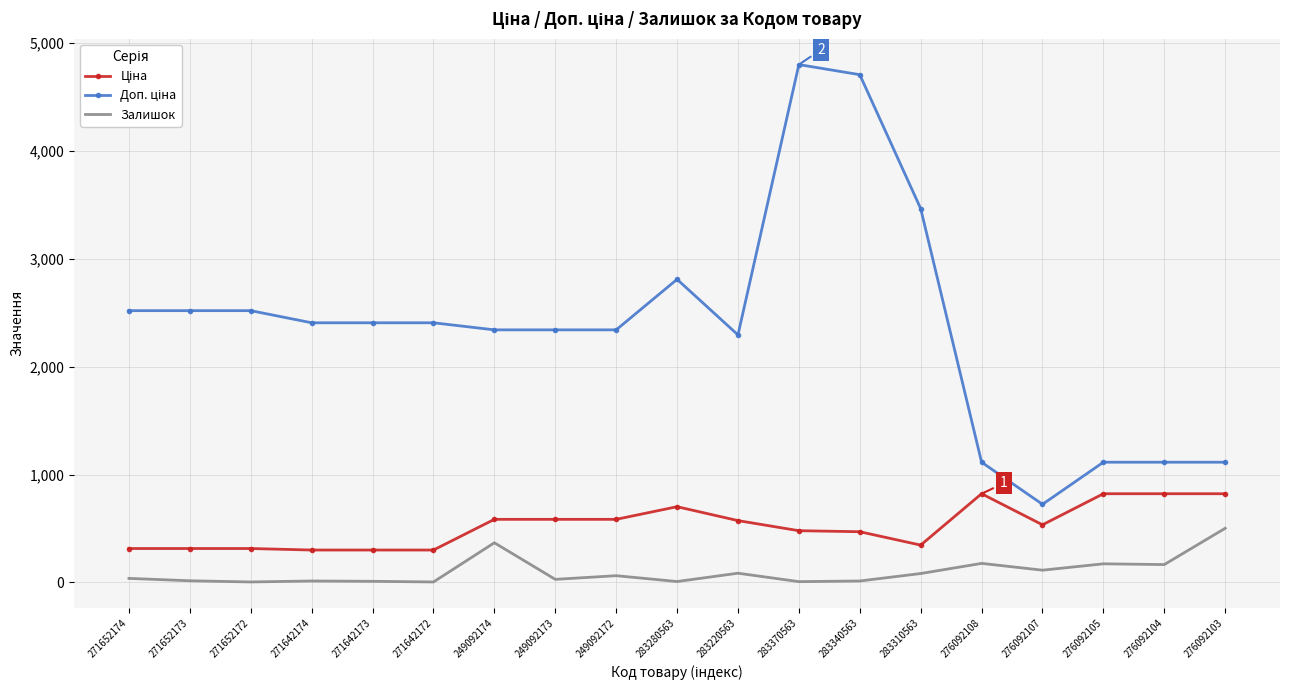

What is the approximate value of Залишок at 276092103?

502.0